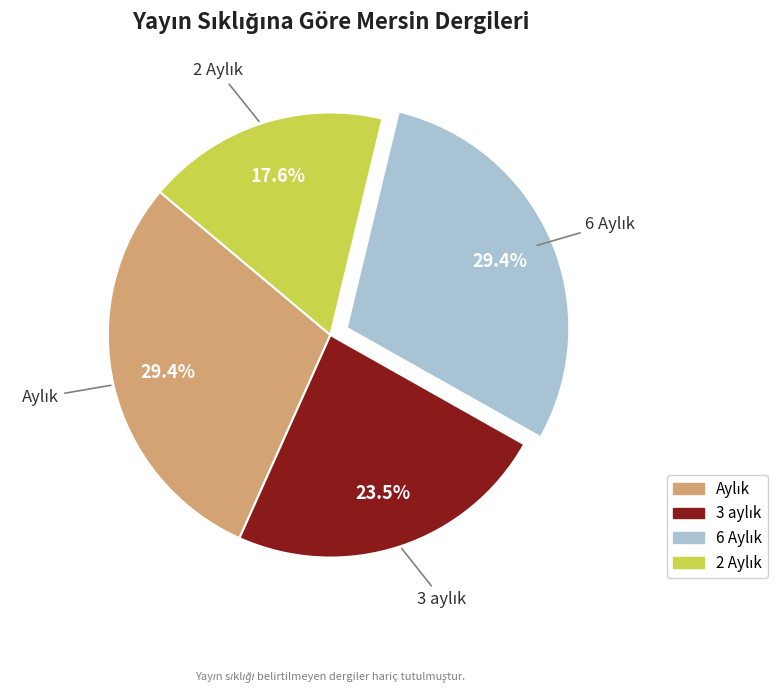

Does any single category account for the majority?

No